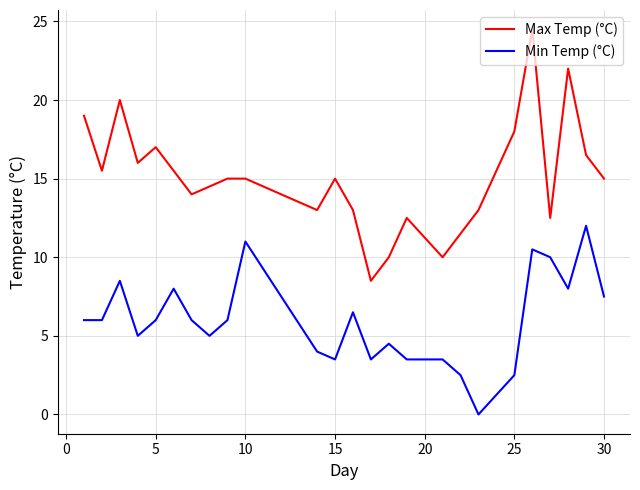

How many distinct data groups are displayed?

2